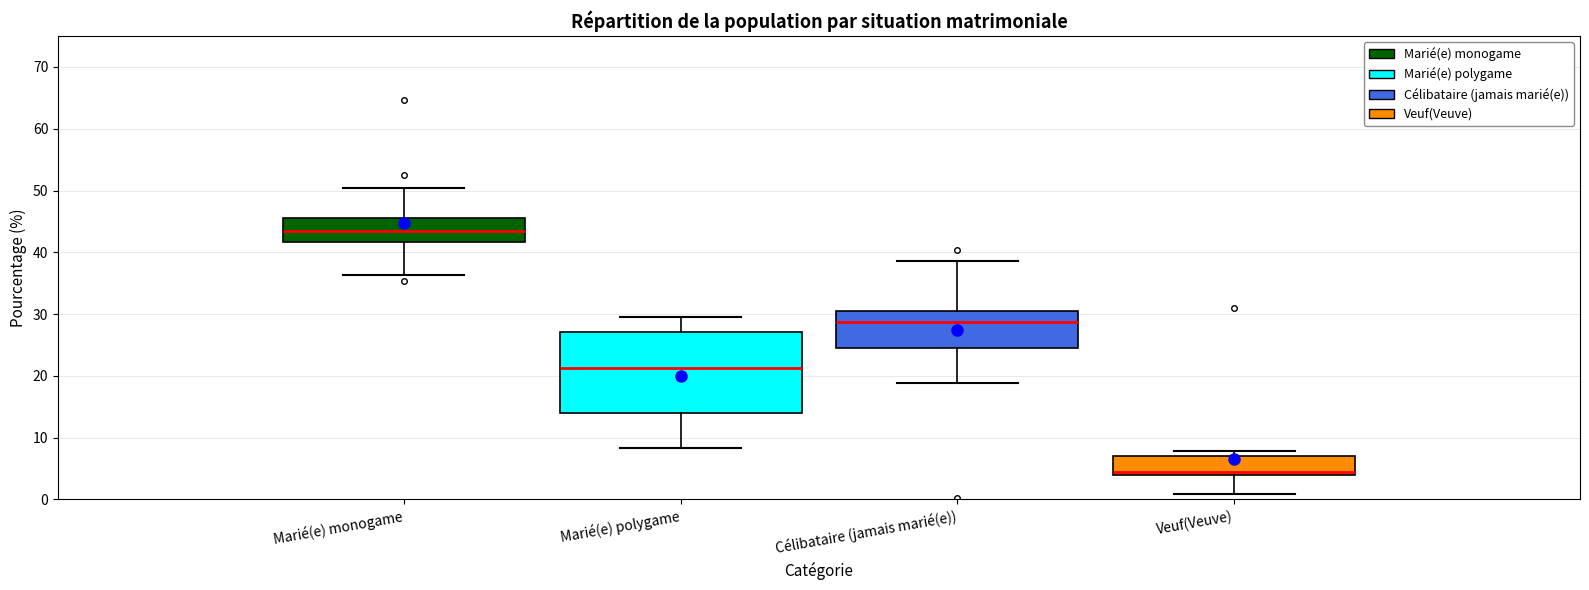

Which box's median line is the highest?

Marié(e) monogame